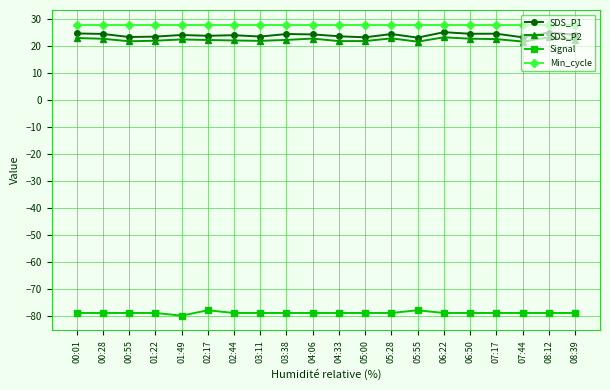

What is the sum of all SDS_P2 values?

447.5